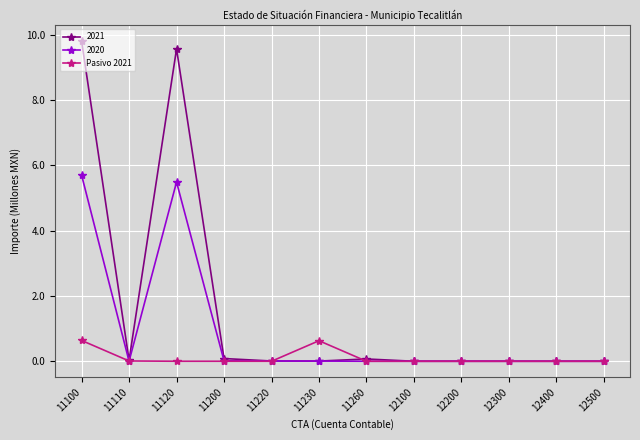

How many distinct data groups are displayed?

3